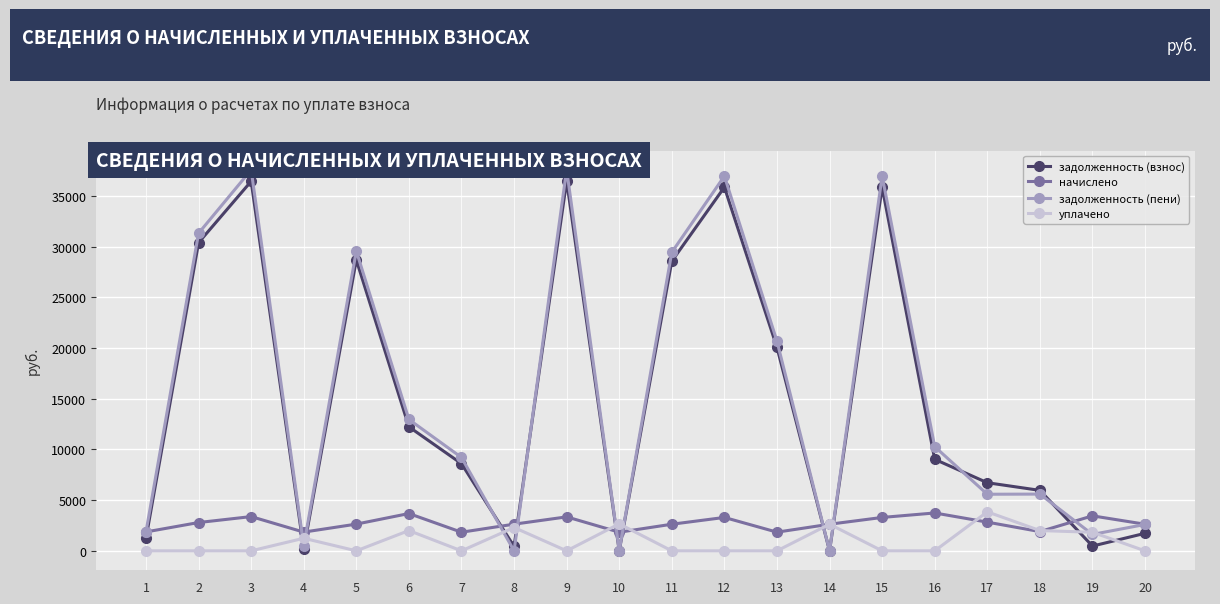

What is the difference between the maximum and minimum values in the начислено series?

1897.2